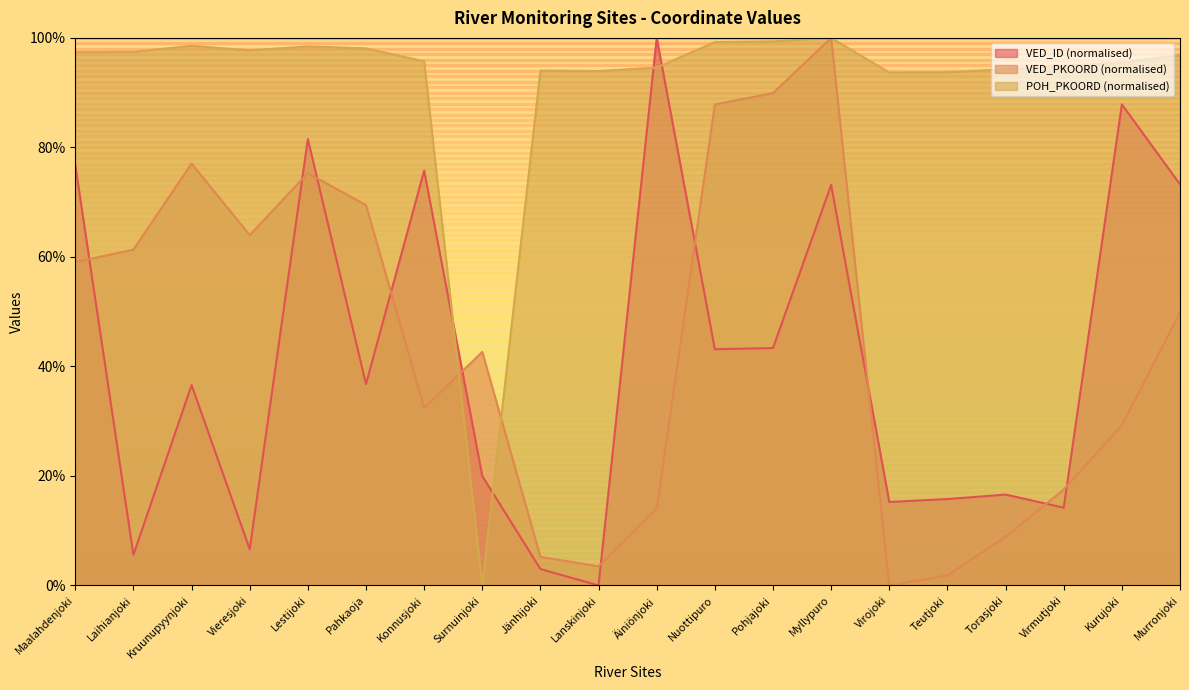

Does the chart have visible grid lines?

No